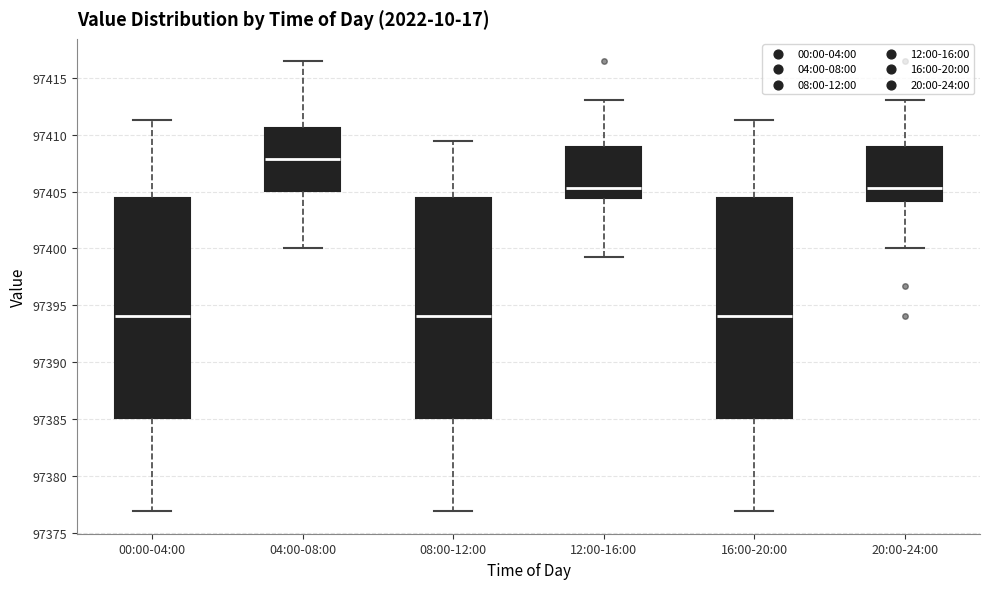

Where does the upper whisker of the box for 12:00-16:00 end on the y-axis? The values are not printed on the chart, so give them approximately, as read against the axis.

97413.0